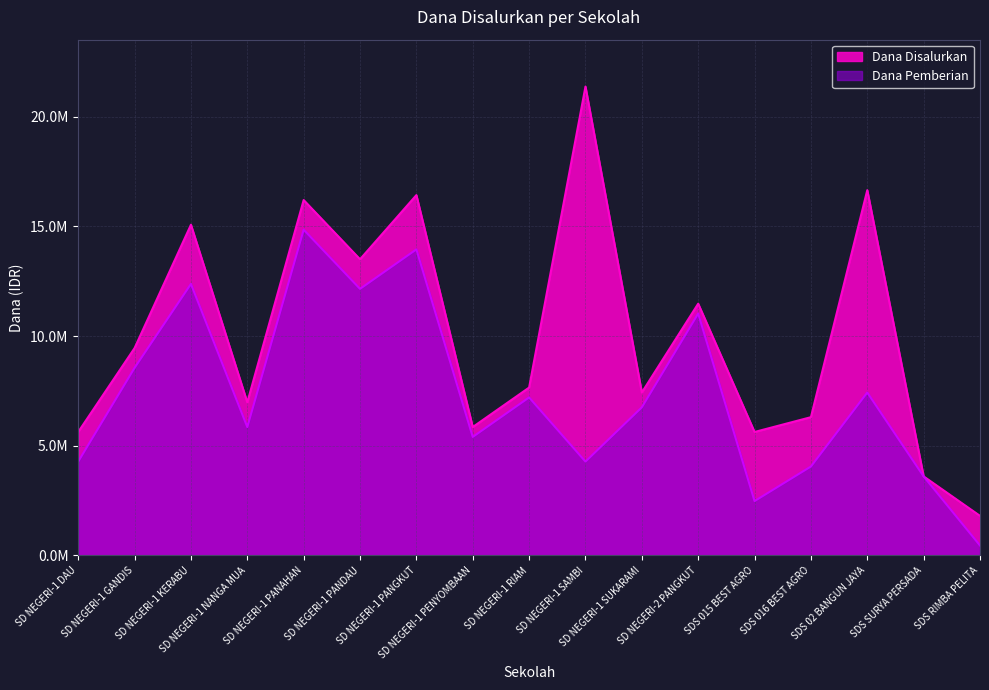

Which label corresponds to the largest value in the chart?

SD NEGERI-1 SAMBI